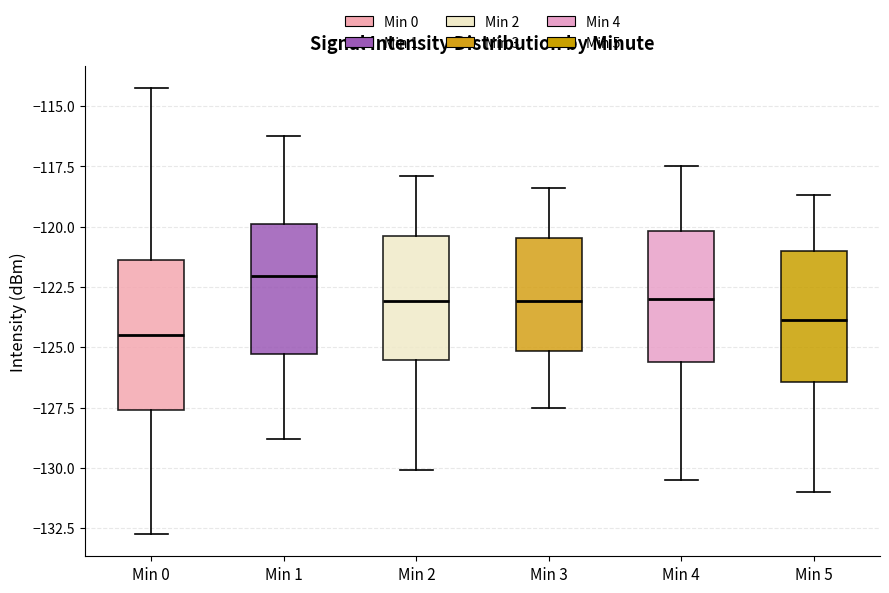

Which box is the tallest, from its lower edge to its upper edge?

Min 0